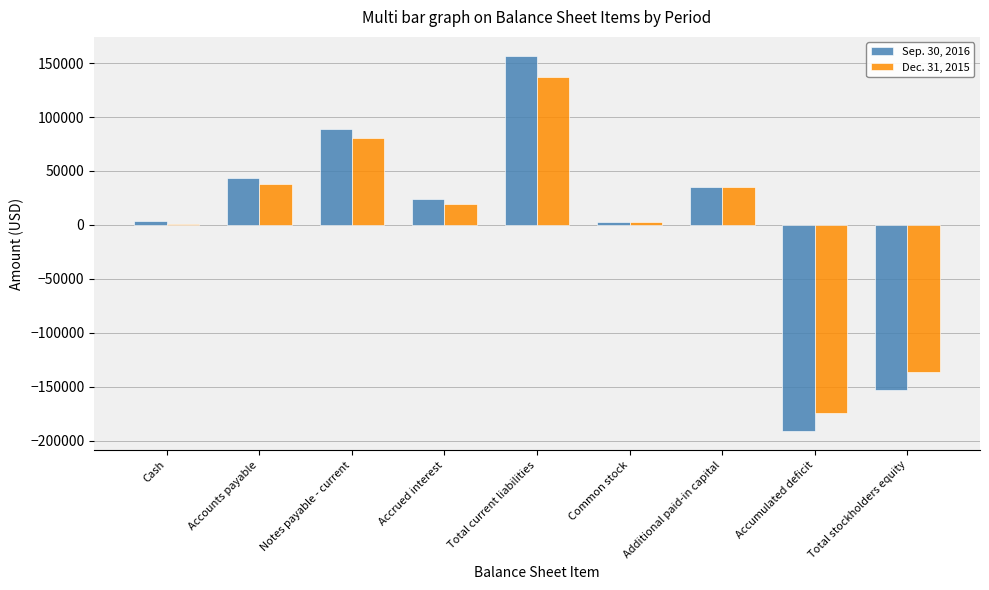

At which category is the sum across all series the highest?

Total current liabilities